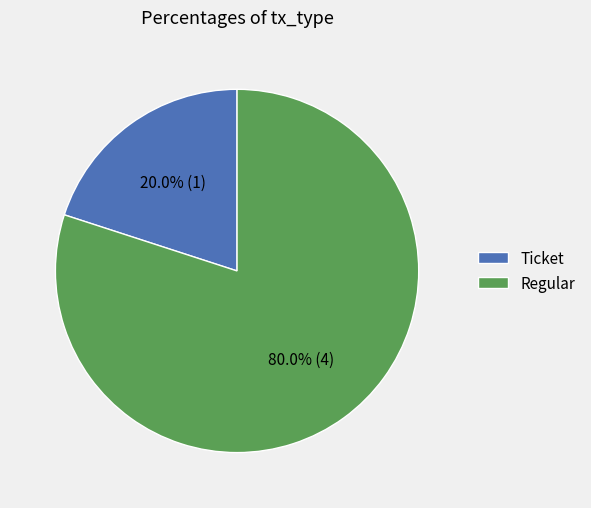

Does any single category account for the majority?

Yes